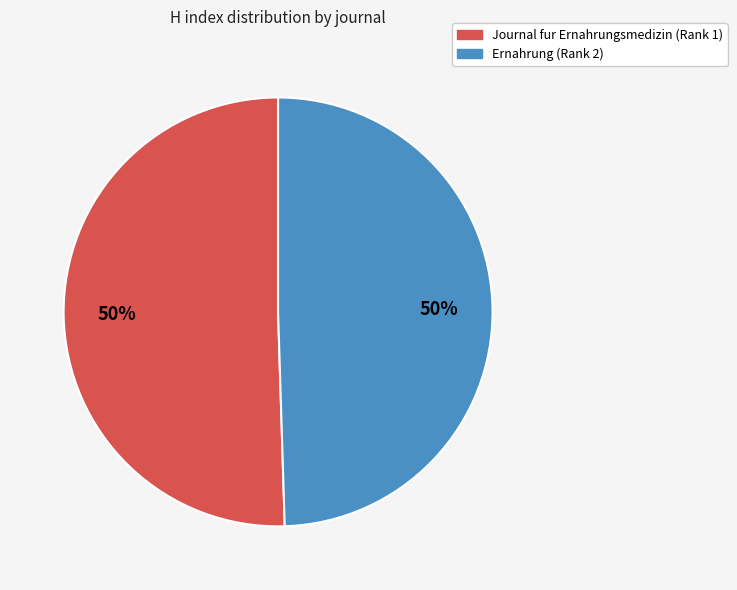

Combined, do Journal fur Ernahrungsmedizin (Rank 1) and Ernahrung (Rank 2) account for over 50%?

Yes